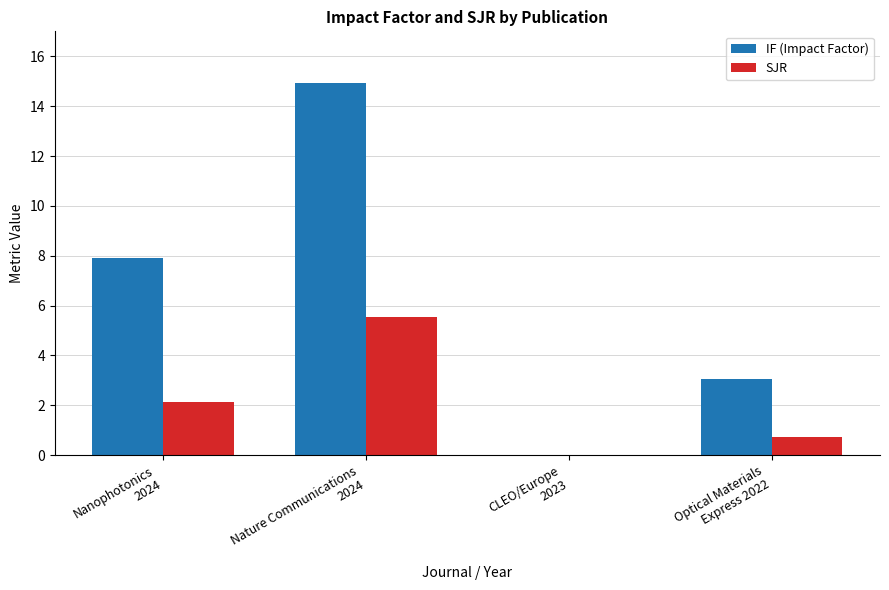

Count the number of data series in this chart.

2